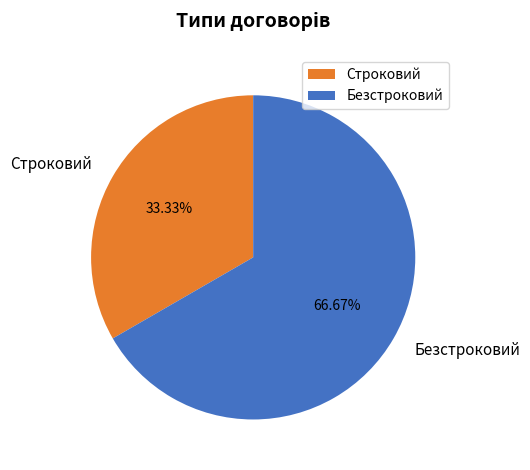

How many segments does this pie chart have?

2